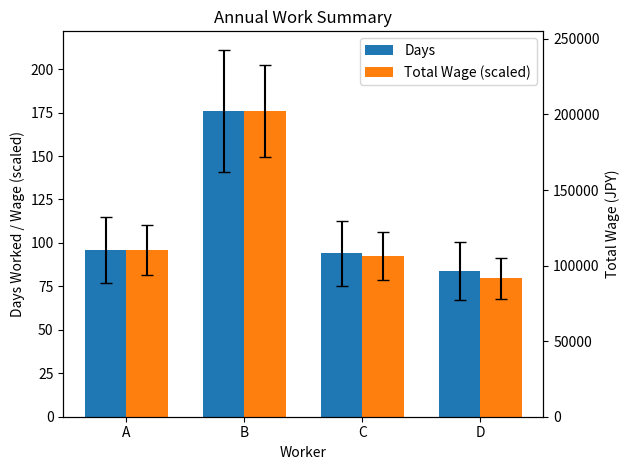

What is the maximum value shown in the chart?

176.0